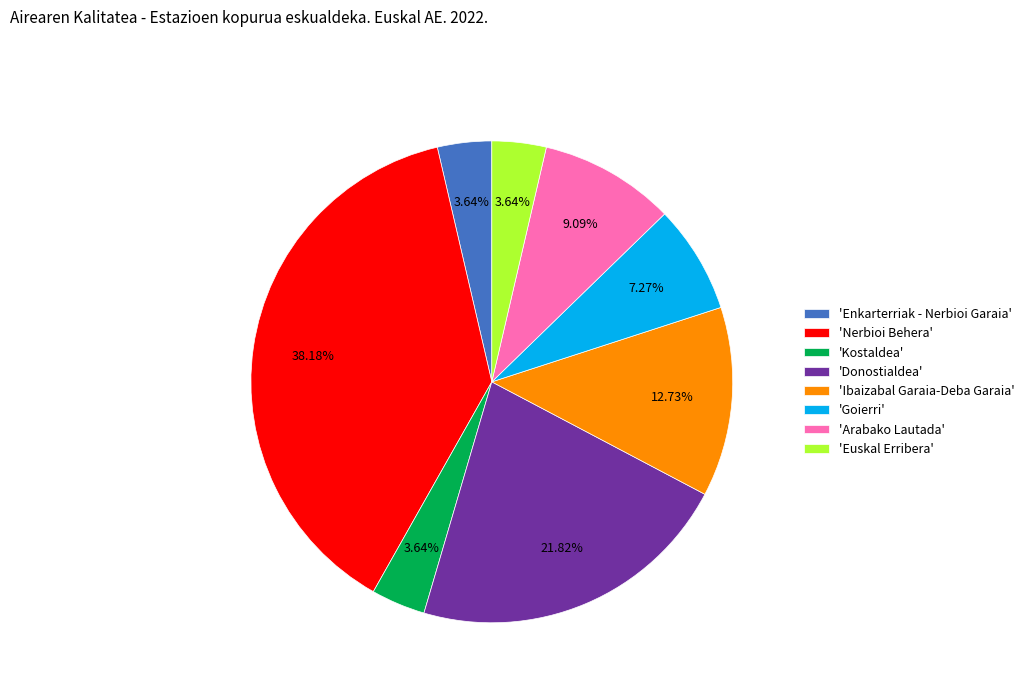

Does 'Donostialdea' account for over 50% of the chart?

No